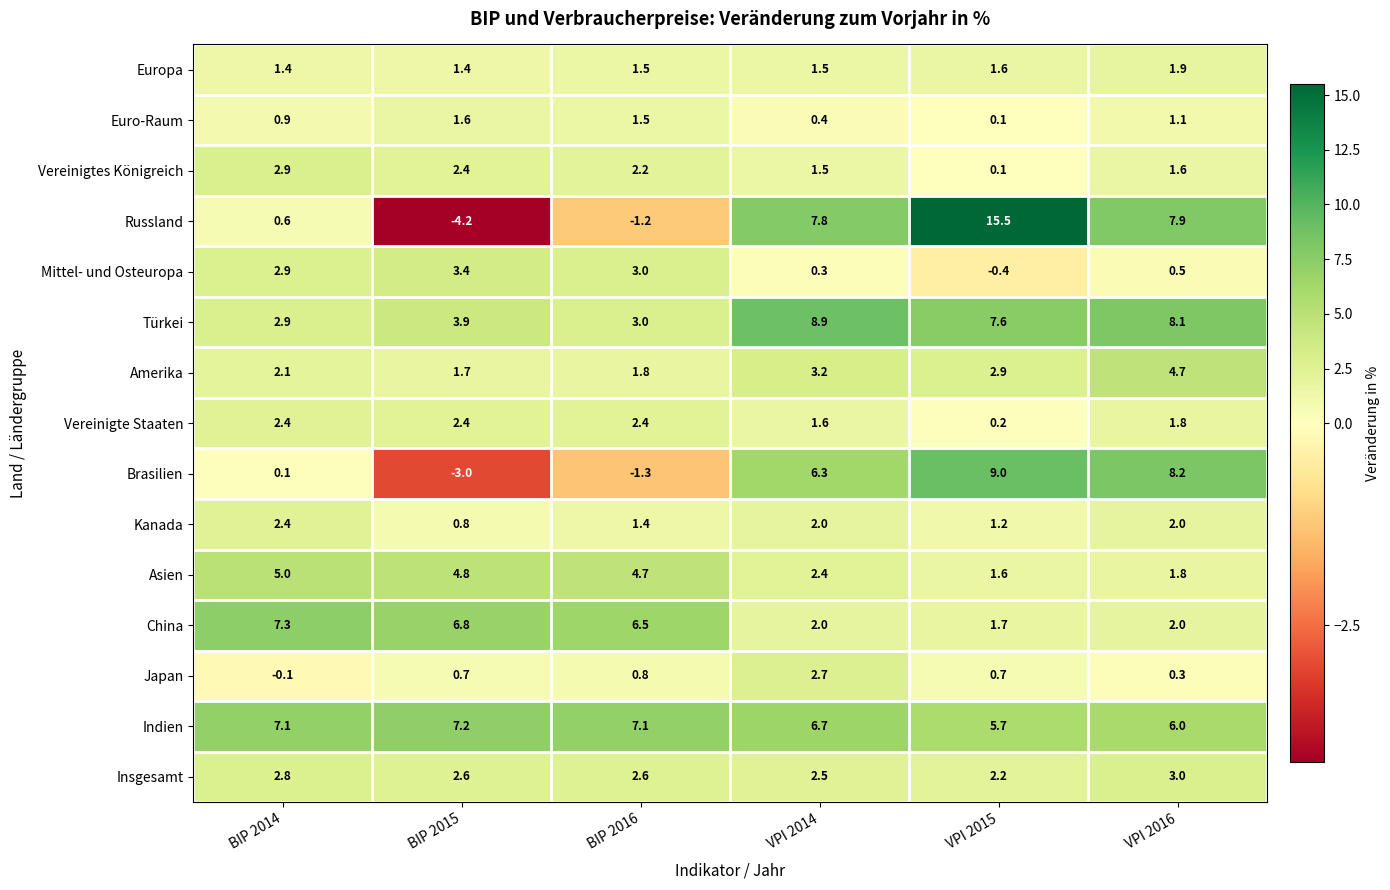

Which series has the largest total across all categories?

Indien